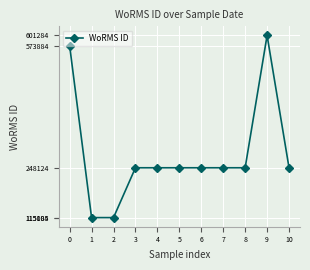

What is the average value?

285657